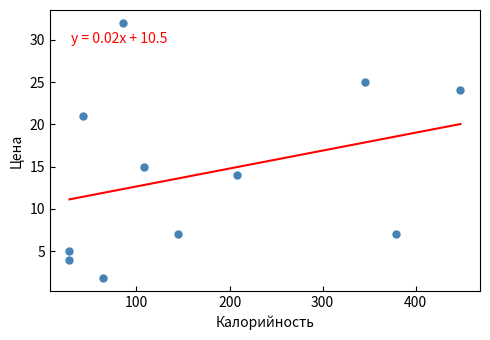

What is the average Y value?

14.2